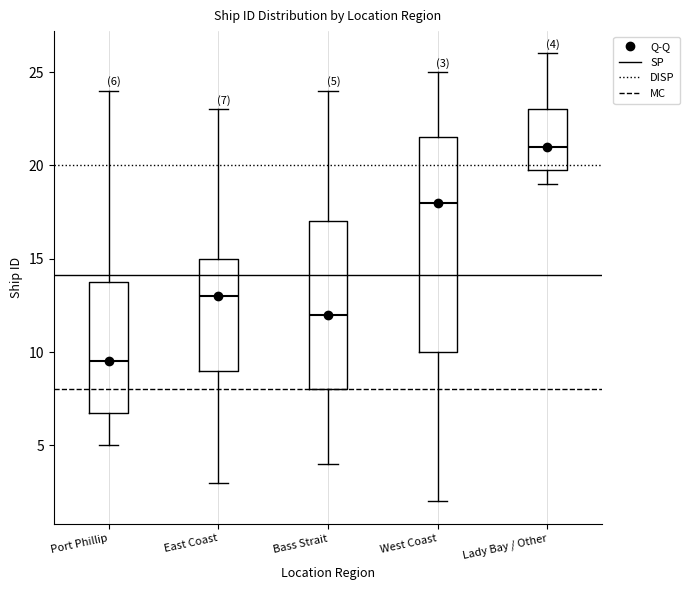

Which box's median line is the highest?

Lady Bay / Other